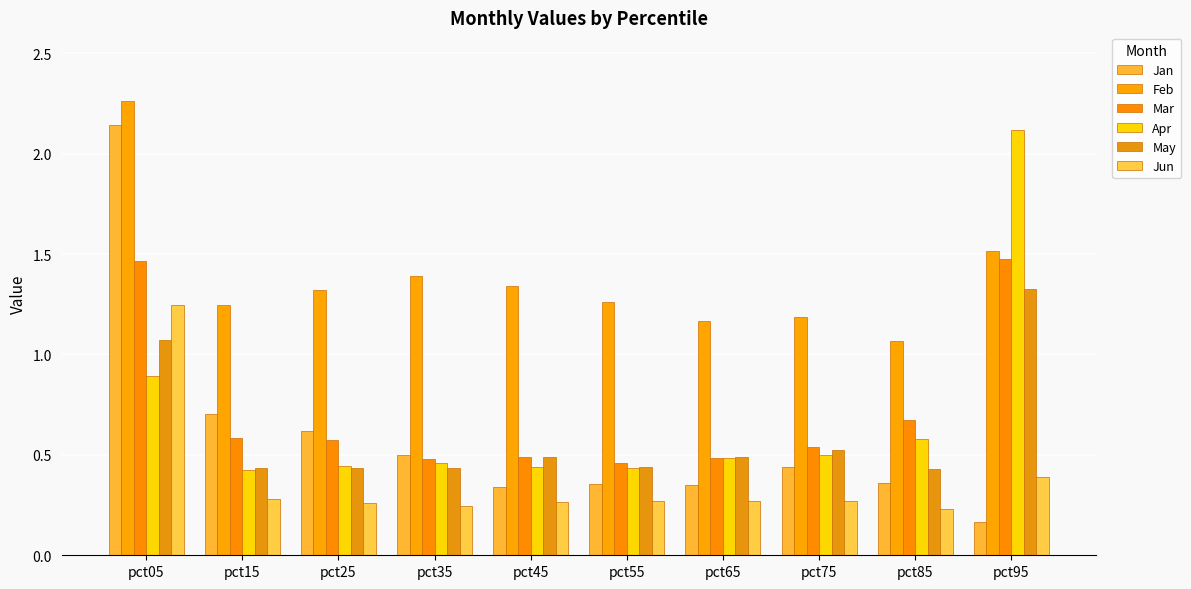

What is the sum of the Jun values at pct95 and pct35?

0.6